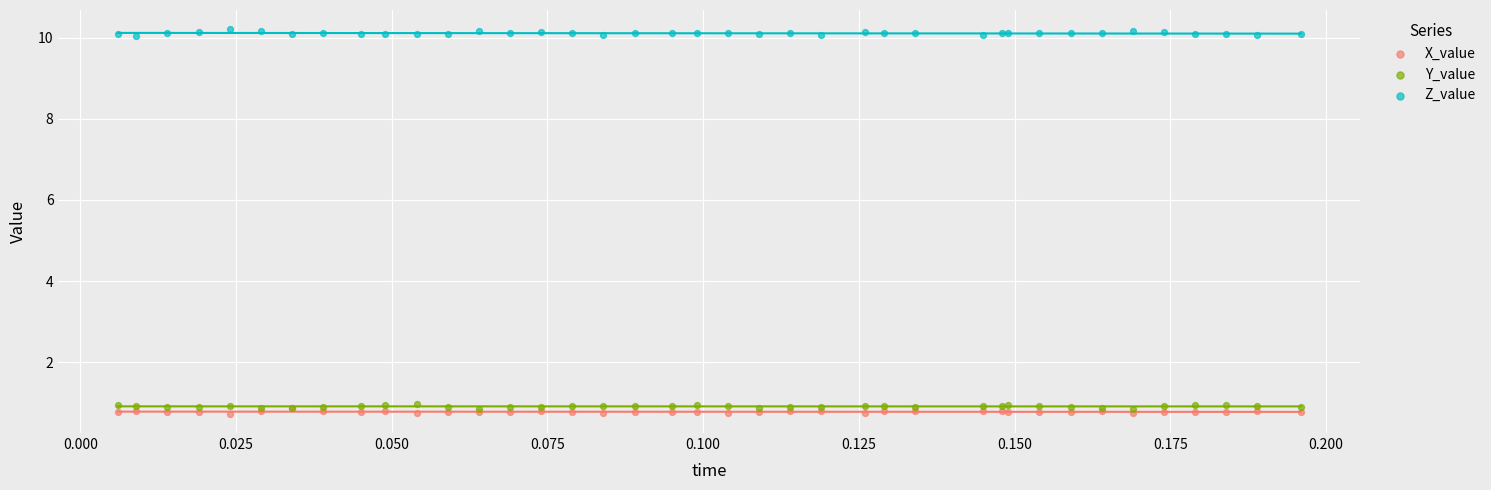

What are all the series names shown in the legend?

X_value, Y_value, Z_value